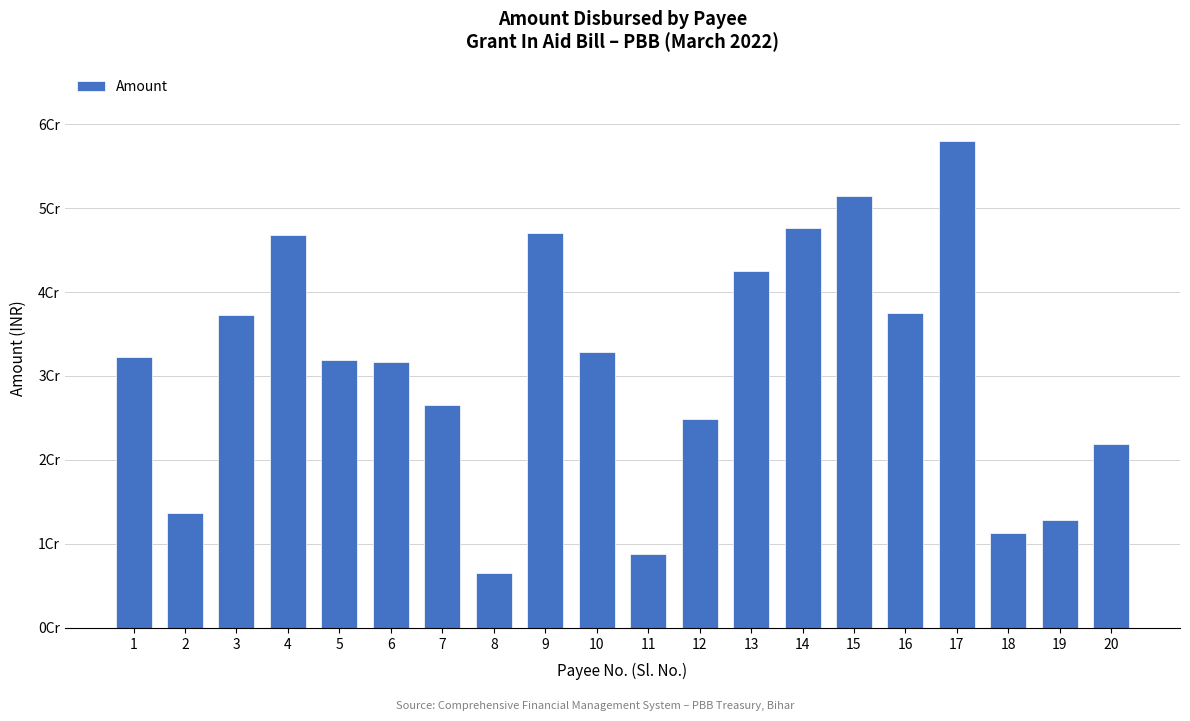

Which label corresponds to the largest value in the chart?

17